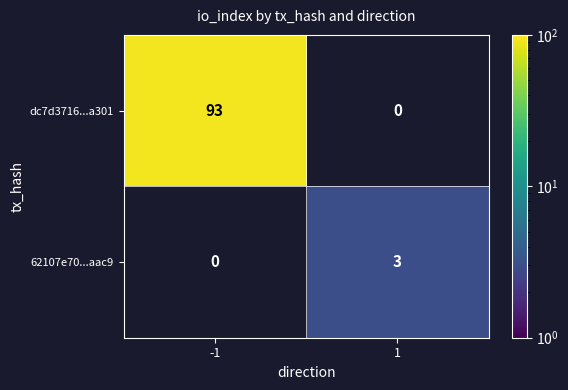

True or false: dc7d3716...a301 has a value of 93 at -1.

True